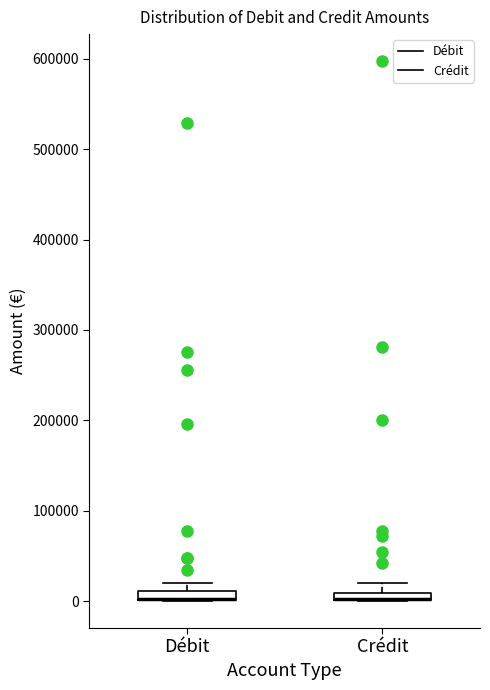

Where is the upper edge of the box for Débit on the y-axis? The values are not printed on the chart, so give them approximately, as read against the axis.

10000